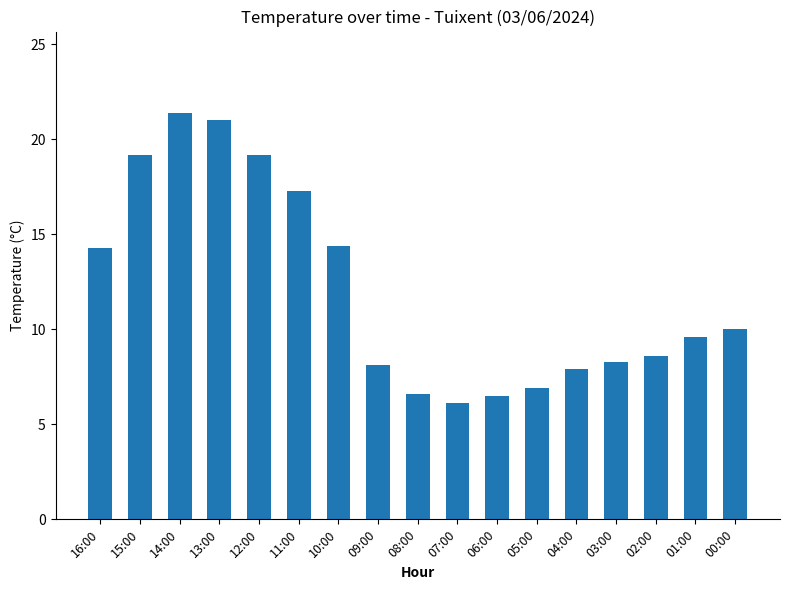

How many data points are less than 9?

8